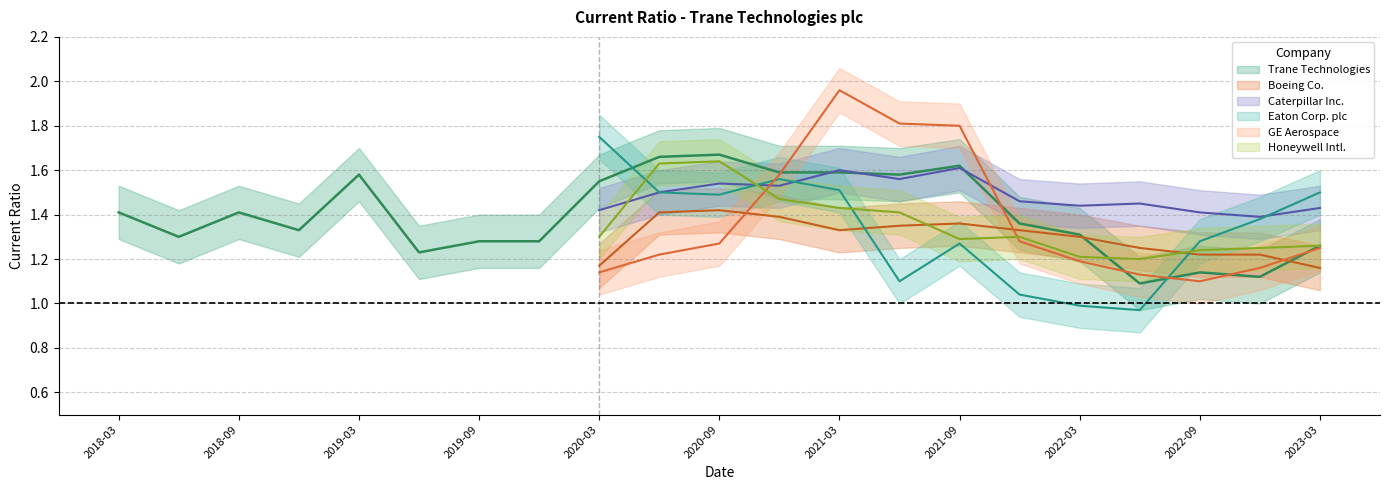

What is the spread (max minus min) of values at 20?

0.3